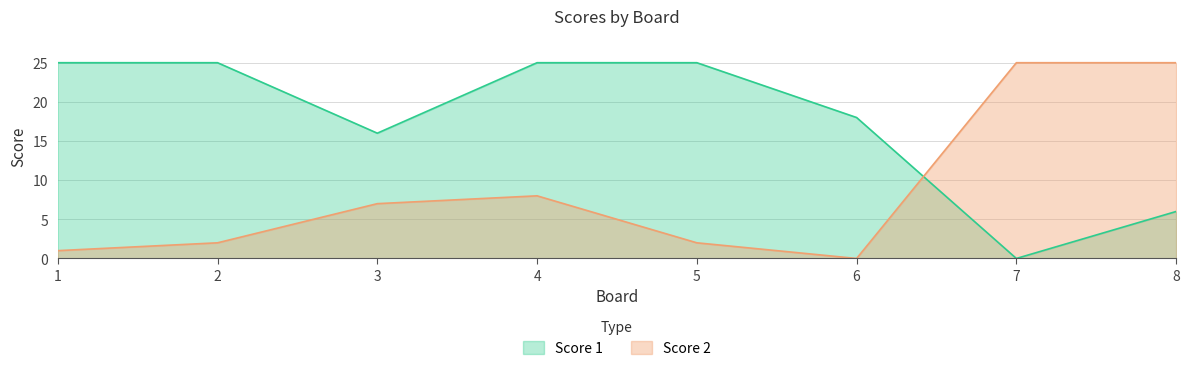

How many times do Score 1 and Score 2 cross each other?

1